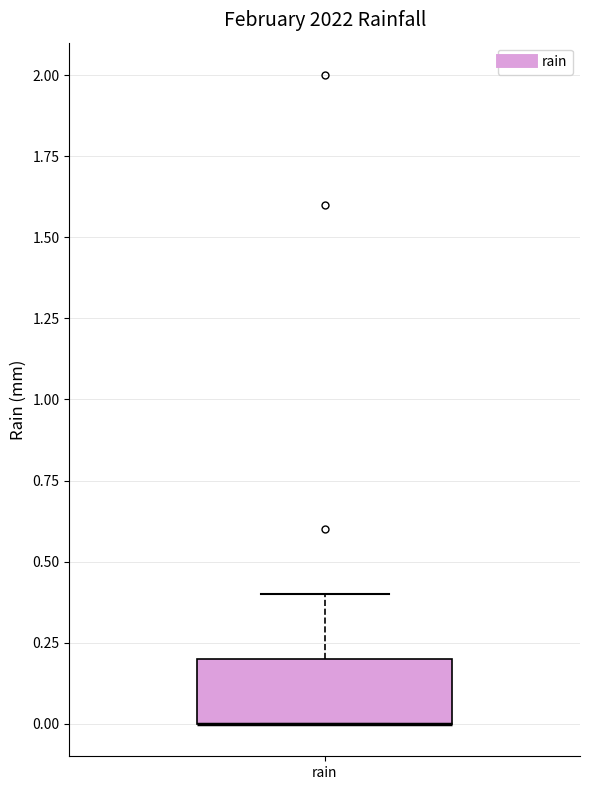

Transcribe this box plot: give where the median line is, the range the box spans, and where the two whiskers end, as read against the y-axis. The values are not printed on the chart, so give them approximately, as read against the axis.

median 0.0 (drawn on the box's lower edge), box 0.0 to 0.2, whiskers 0.0 to 0.4